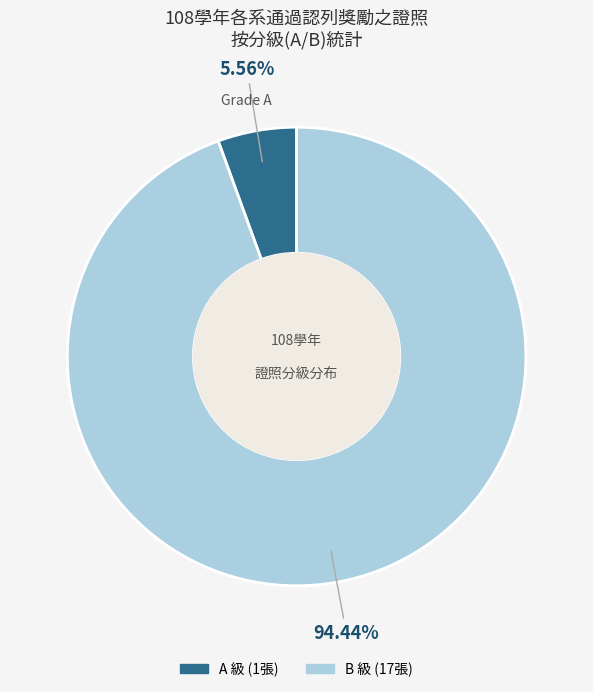

Which slice is the smallest?

A